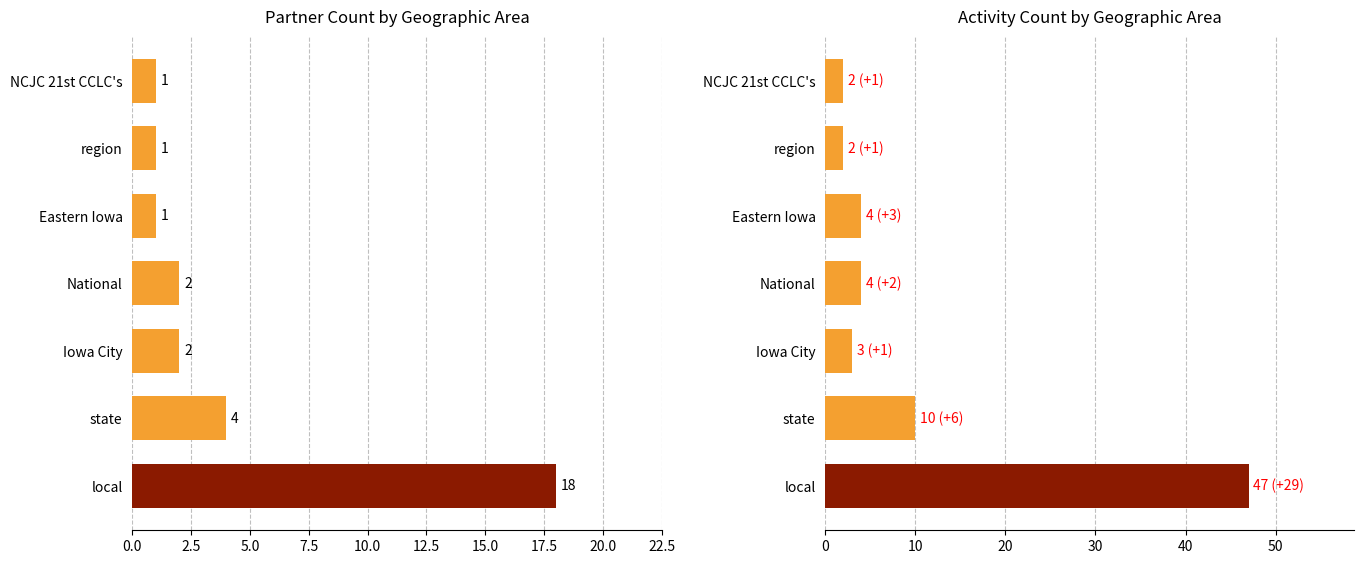

What are all the series names shown in the legend?

Partners per Geographic Area, Activity Count per Geographic Area